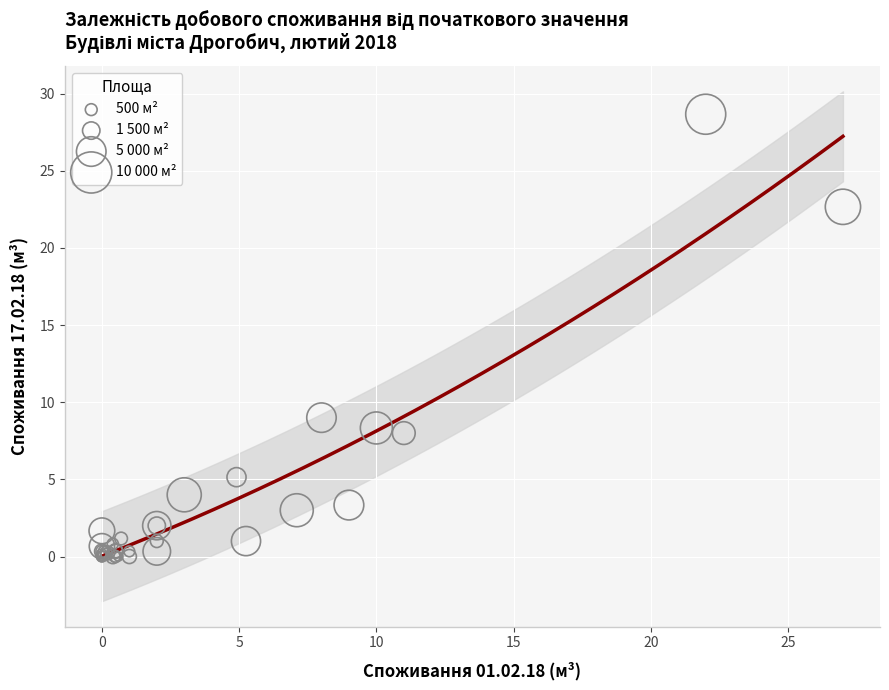

What Y value in the scatter plot is closest to 14?

9.0